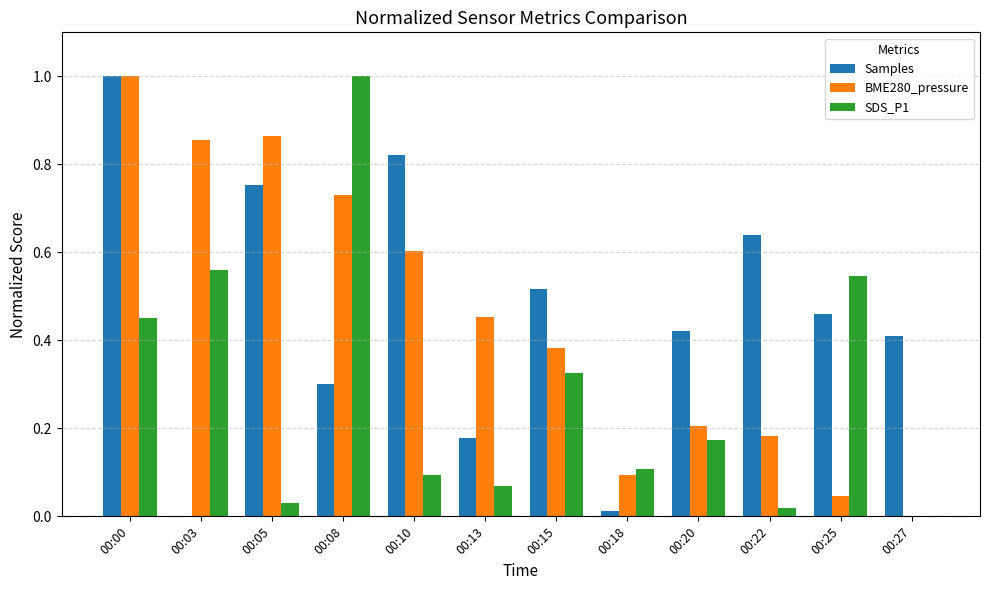

Between 00:13 and 00:22, which series saw the biggest shift?

Samples